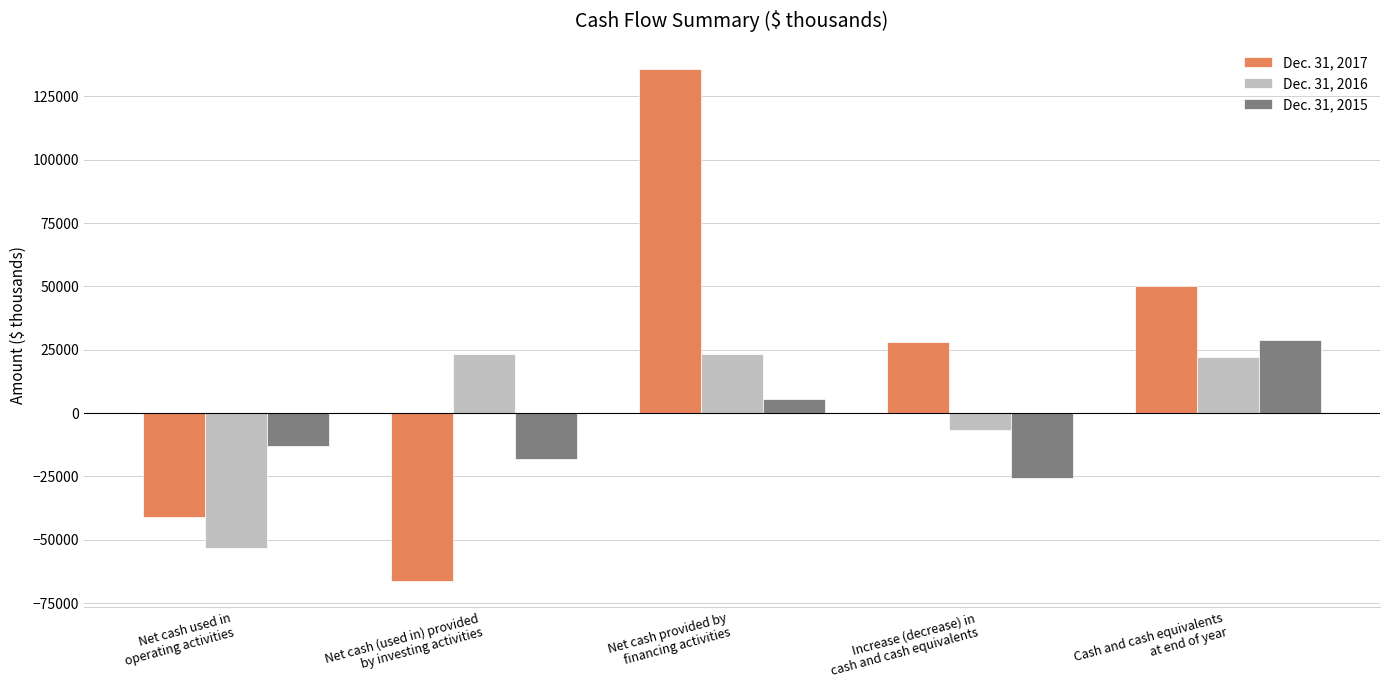

How many groups of bars are there?

5